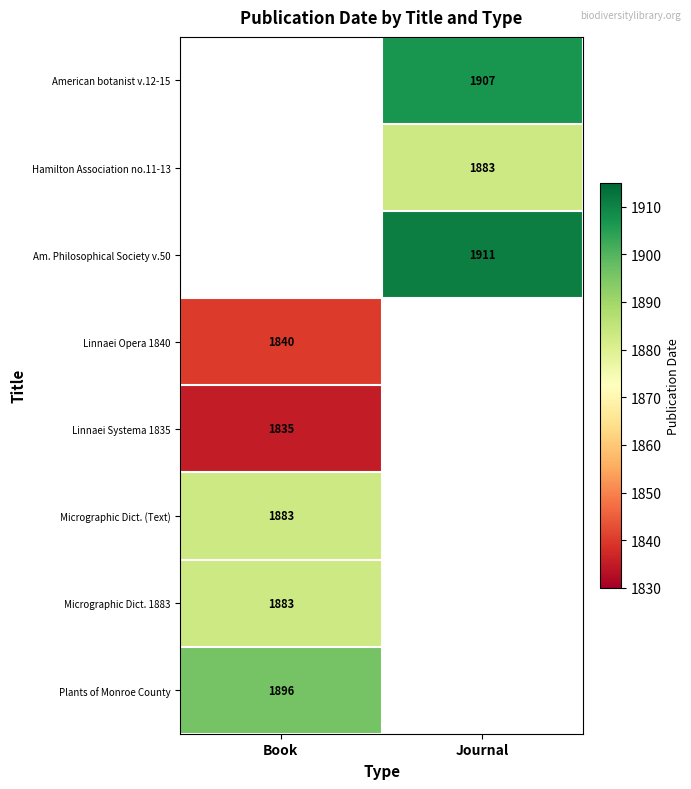

What is the difference between the highest and lowest values at Journal?

28.0